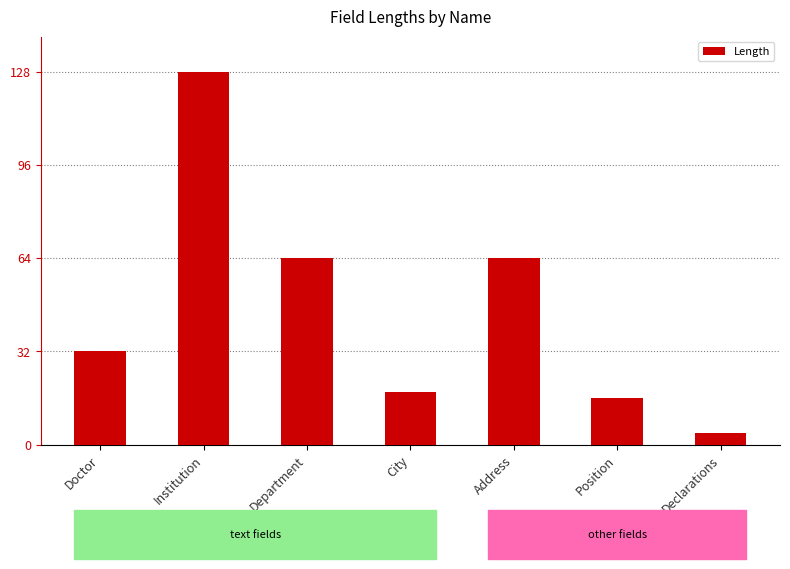

What is the difference between the values at Institution and City?

110